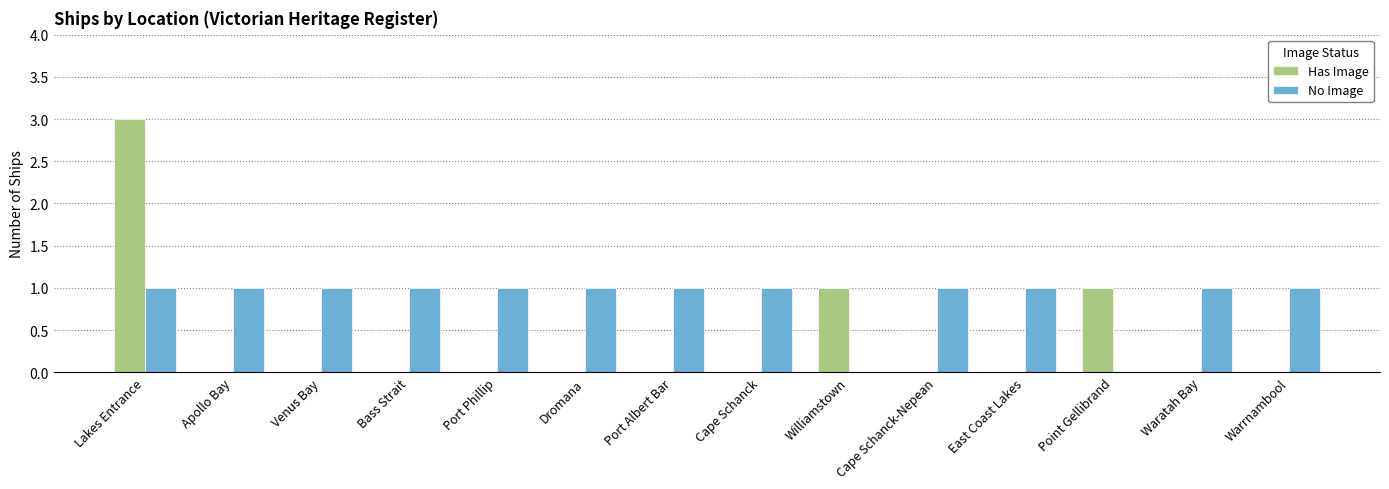

Is the value of No Image at East Coast Lakes greater than the value of Has Image at Apollo Bay?

Yes